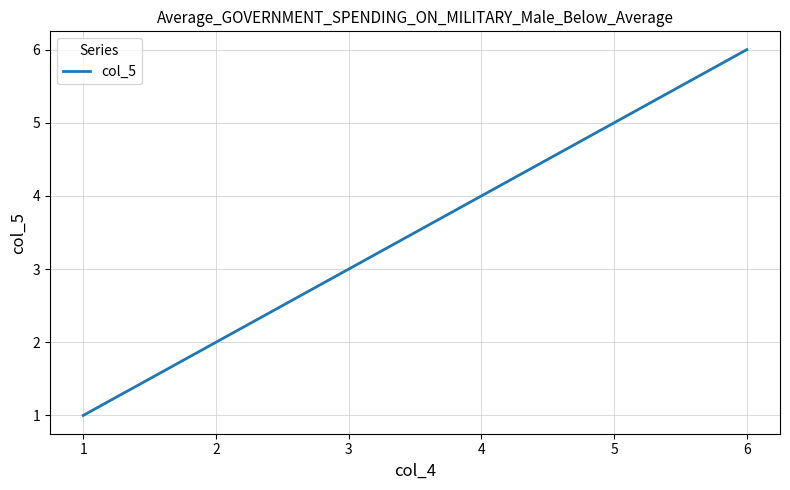

True or false: there are more than 1 points higher than both neighbors.

False